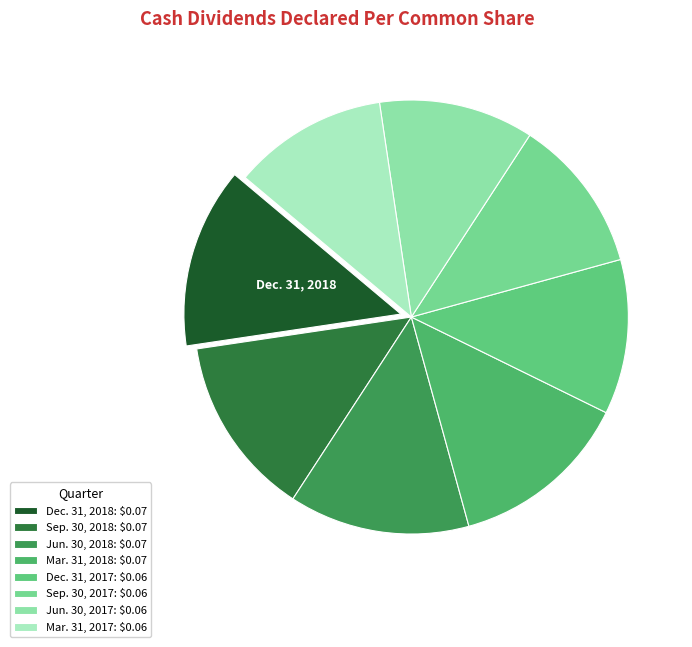

What percentage is the Sep. 30, 2017 slice, to the nearest percent?

12%